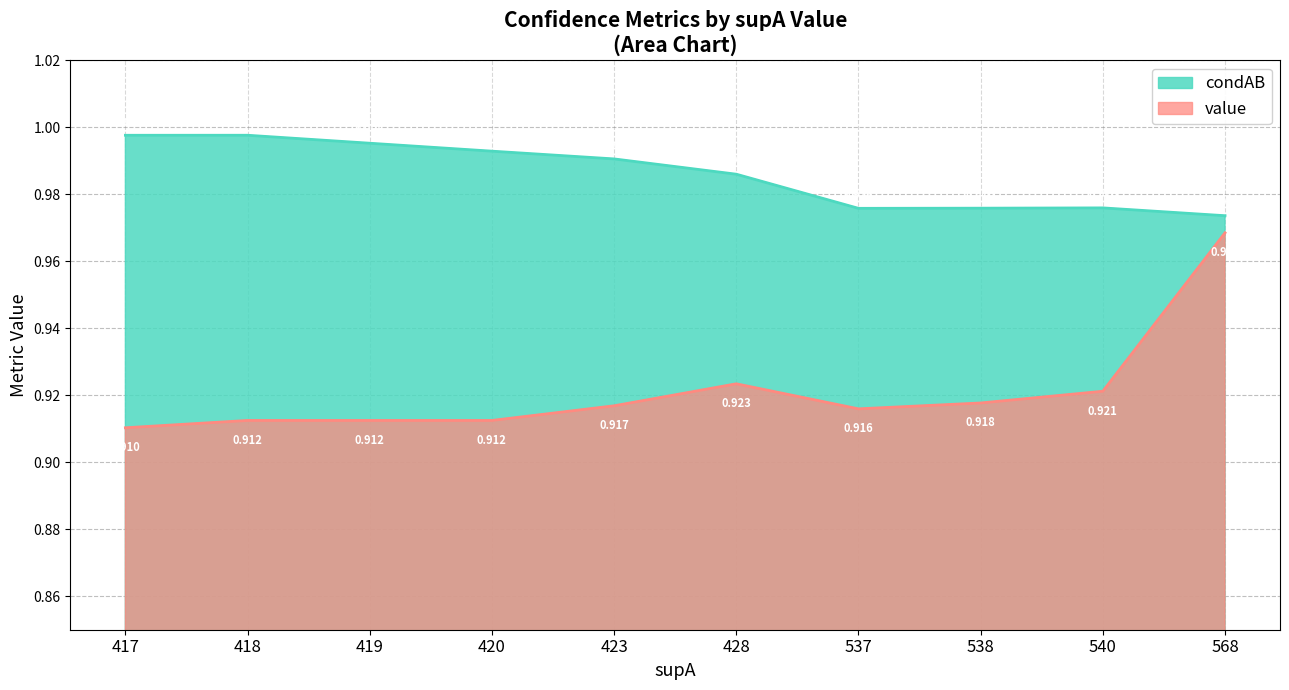

How many lines are shown in the chart?

2